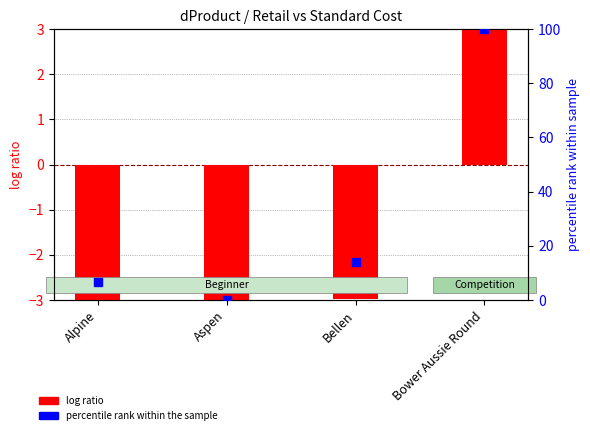

Which series has the largest total across all categories?

Standard Cost (pct rank)